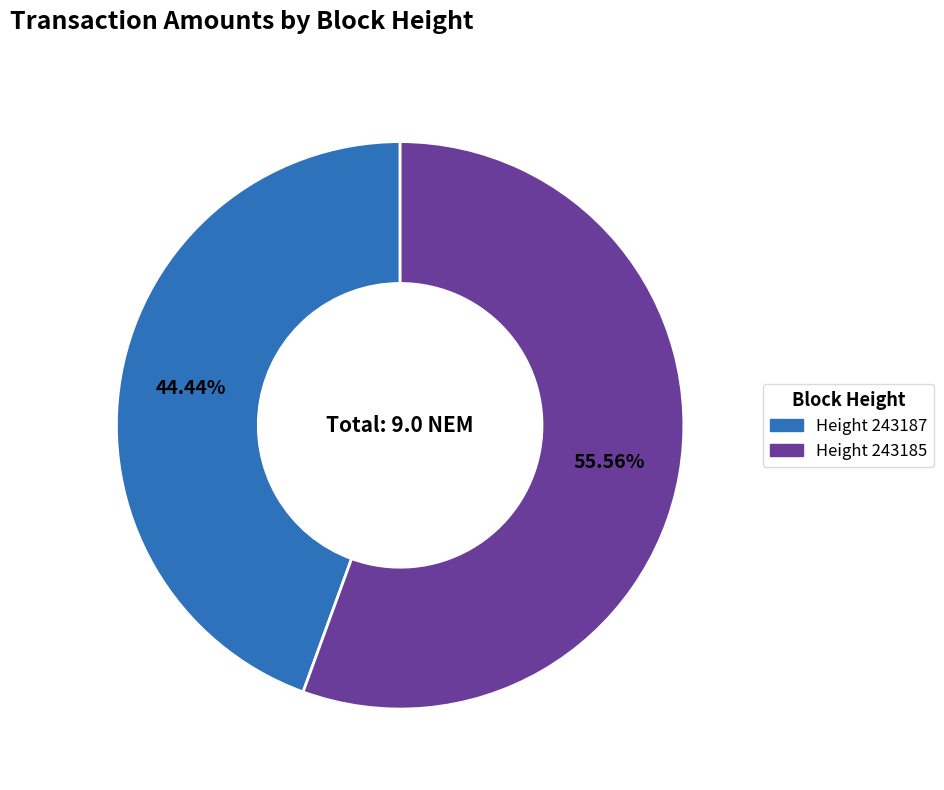

Is there a majority slice in this chart?

Yes